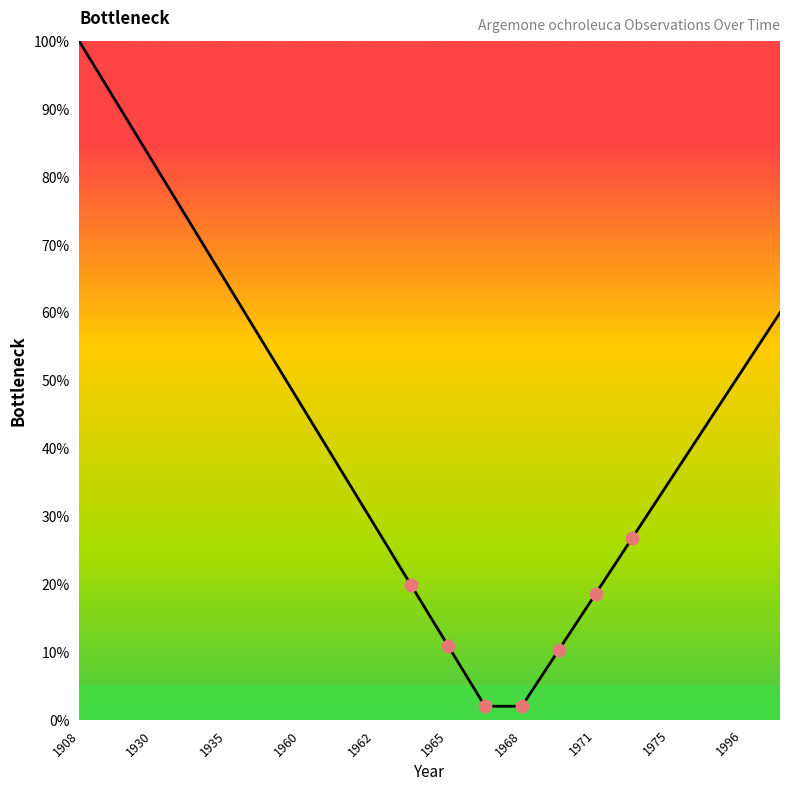

What is the smallest value displayed?

2.0